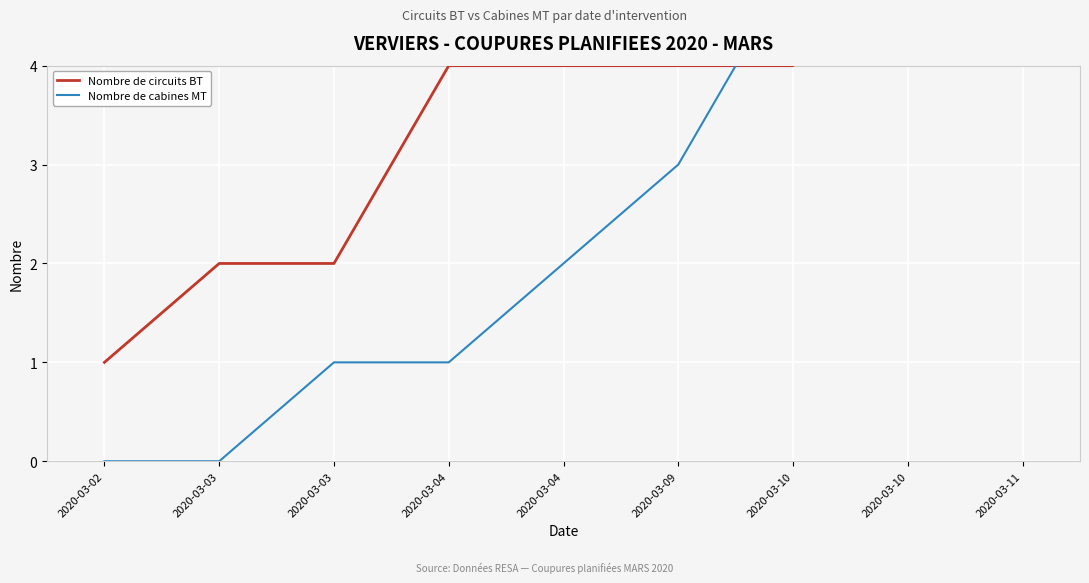

What is the average value of the Nombre de cabines MT series?

2